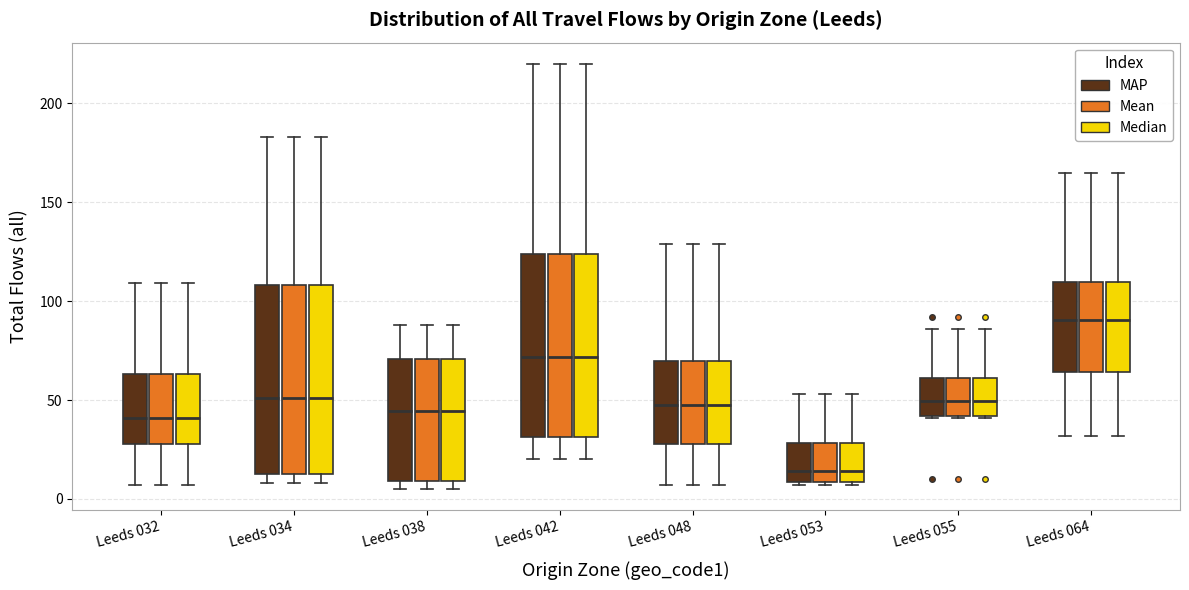

Reading left to right, transcribe this box plot: for each box, give where its median line is, the range the box spans, and where its two whiskers end, as read against the y-axis. The values are not printed on the chart, so give them approximately, as read against the axis.

Leeds 032 (MAP): median 40, box 30 to 65, whiskers 5 to 110
Leeds 032 (Mean): median 40, box 30 to 65, whiskers 5 to 110
Leeds 032 (Median): median 40, box 30 to 65, whiskers 5 to 110
Leeds 034 (MAP): median 50, box 15 to 110, whiskers 10 to 185
Leeds 034 (Mean): median 50, box 15 to 110, whiskers 10 to 185
Leeds 034 (Median): median 50, box 15 to 110, whiskers 10 to 185
Leeds 038 (MAP): median 45, box 10 to 70, whiskers 5 to 90
Leeds 038 (Mean): median 45, box 10 to 70, whiskers 5 to 90
Leeds 038 (Median): median 45, box 10 to 70, whiskers 5 to 90
Leeds 042 (MAP): median 70, box 30 to 125, whiskers 20 to 220
Leeds 042 (Mean): median 70, box 30 to 125, whiskers 20 to 220
Leeds 042 (Median): median 70, box 30 to 125, whiskers 20 to 220
Leeds 048 (MAP): median 50, box 30 to 70, whiskers 5 to 130
Leeds 048 (Mean): median 50, box 30 to 70, whiskers 5 to 130
Leeds 048 (Median): median 50, box 30 to 70, whiskers 5 to 130
Leeds 053 (MAP): median 15, box 10 to 30, whiskers 5 to 55
Leeds 053 (Mean): median 15, box 10 to 30, whiskers 5 to 55
Leeds 053 (Median): median 15, box 10 to 30, whiskers 5 to 55
Leeds 055 (MAP): median 50, box 40 to 60, whiskers 40 to 85
Leeds 055 (Mean): median 50, box 40 to 60, whiskers 40 to 85
Leeds 055 (Median): median 50, box 40 to 60, whiskers 40 to 85
Leeds 064 (MAP): median 90, box 65 to 110, whiskers 30 to 165
Leeds 064 (Mean): median 90, box 65 to 110, whiskers 30 to 165
Leeds 064 (Median): median 90, box 65 to 110, whiskers 30 to 165